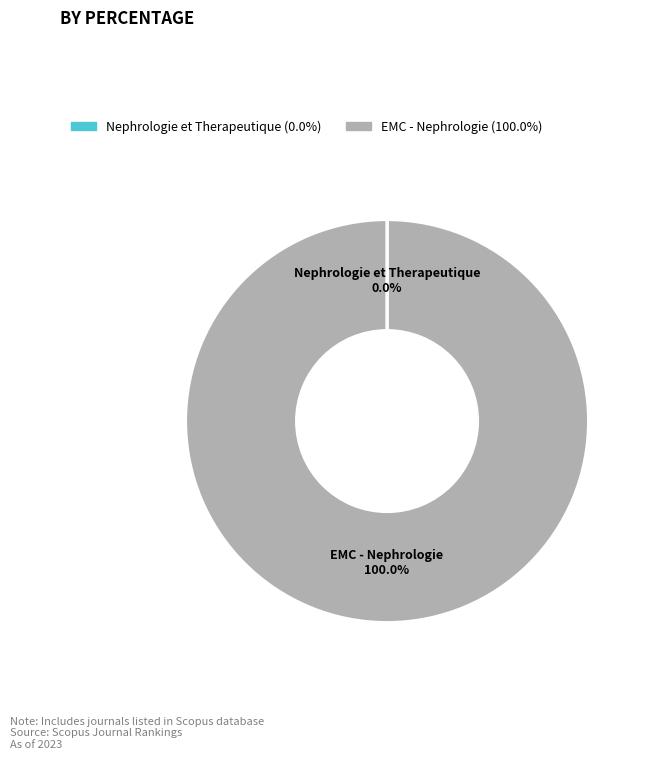

Does EMC - Nephrologie represent more than half of the total?

Yes